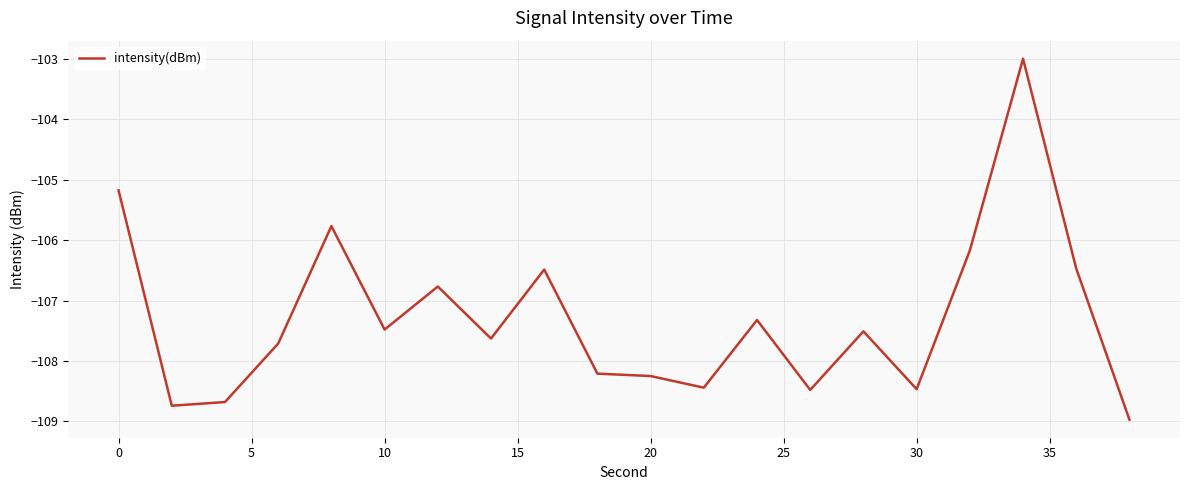

What is the minimum value shown in the chart?

-109.0